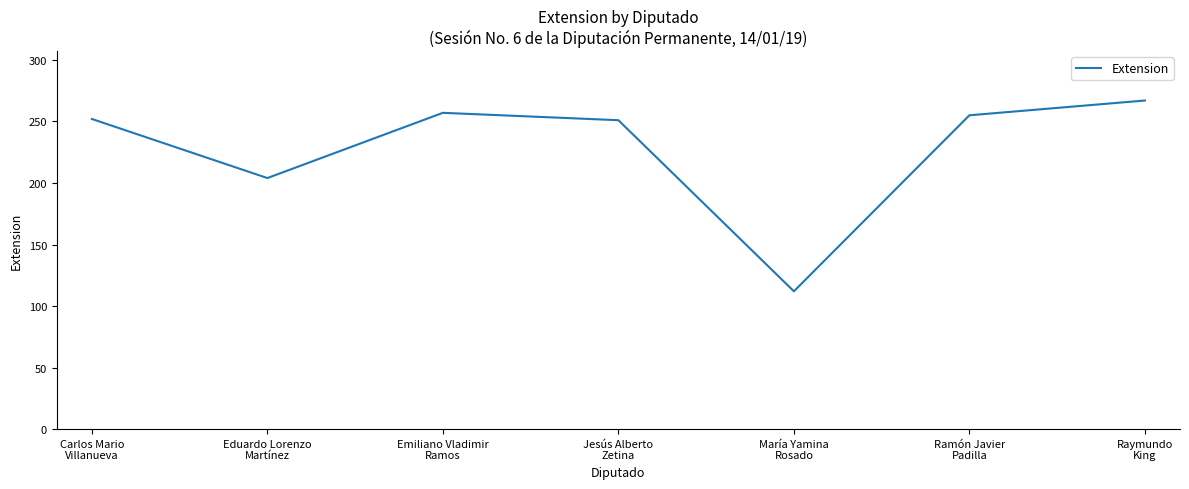

How many interior local valleys (lower than both neighbors) does the data have?

2